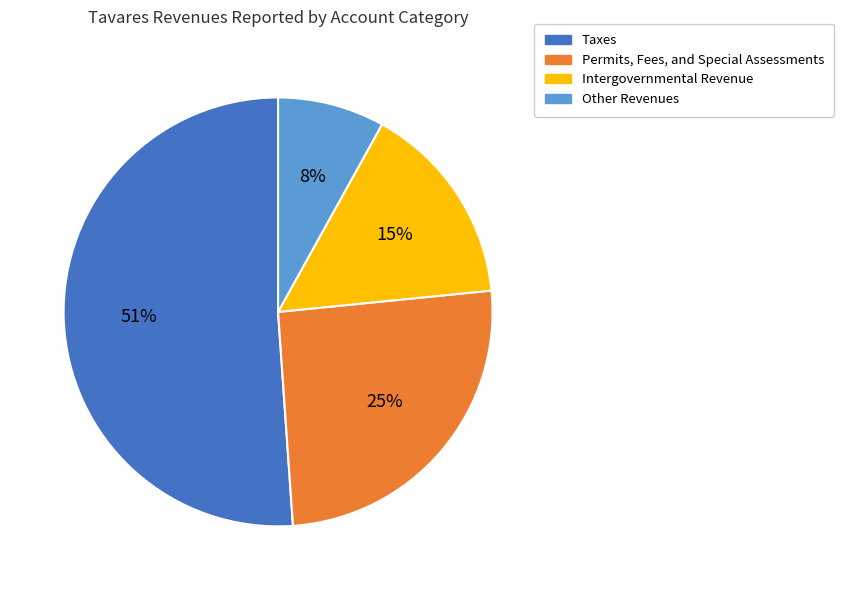

Which category accounts for the majority?

Taxes